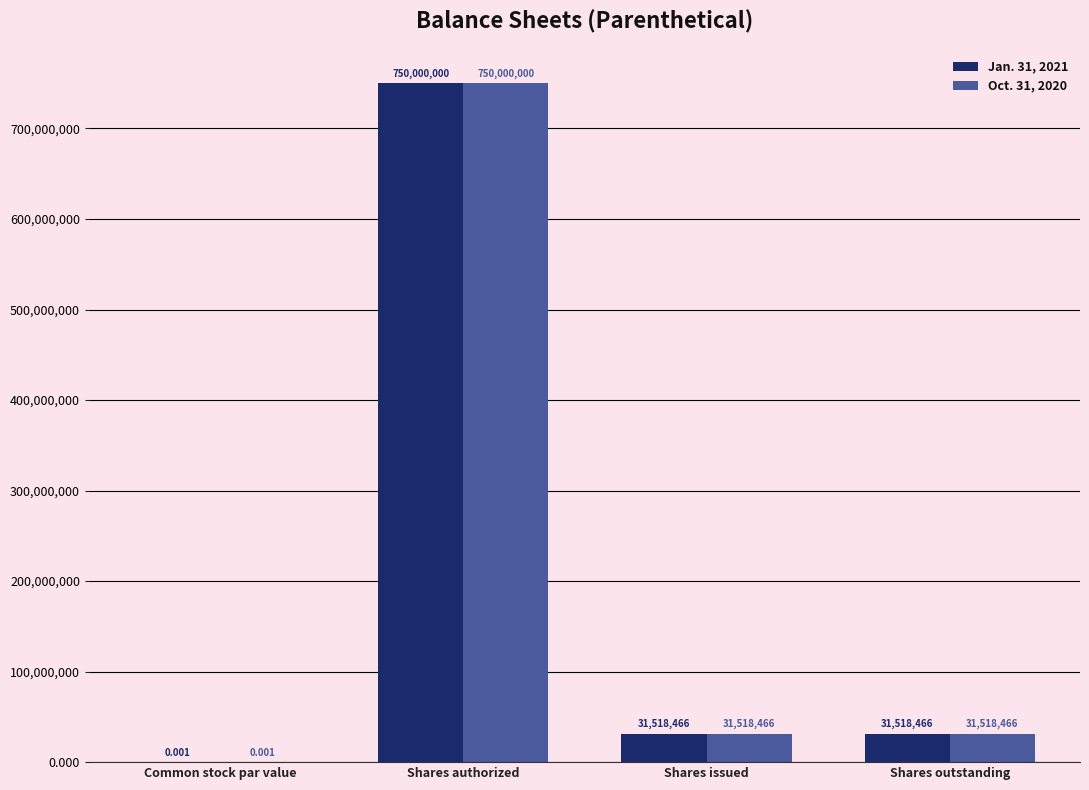

What are all the series names shown in the legend?

Jan. 31, 2021, Oct. 31, 2020